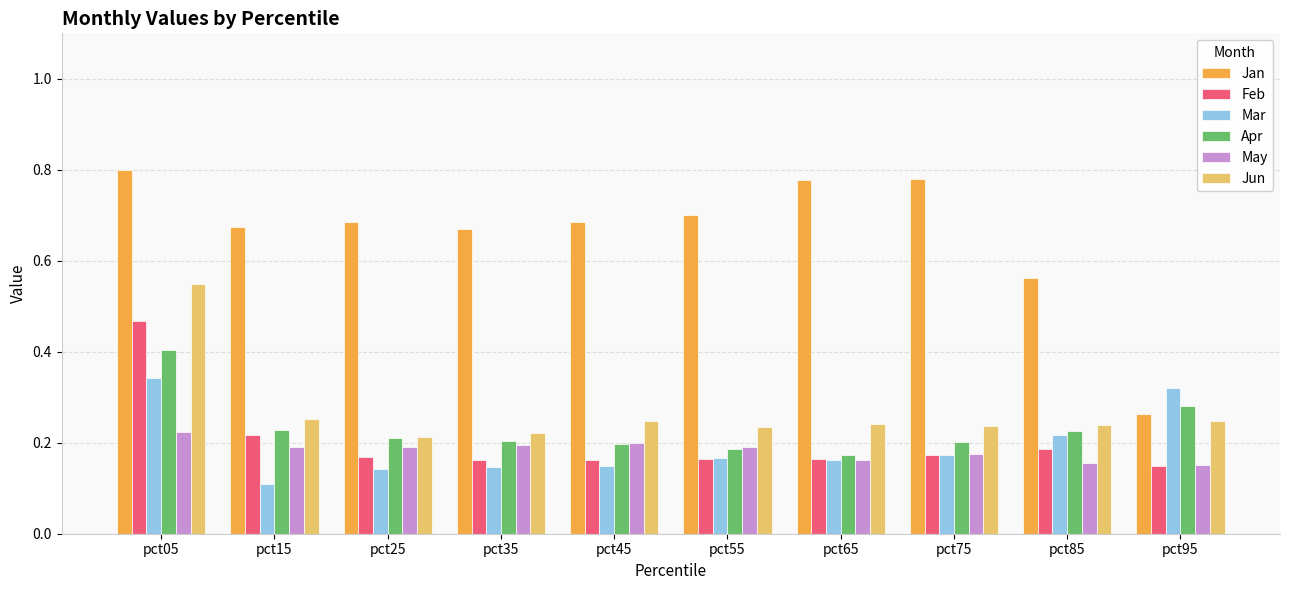

What is the sum of the Mar values at pct85 and pct75?

0.4